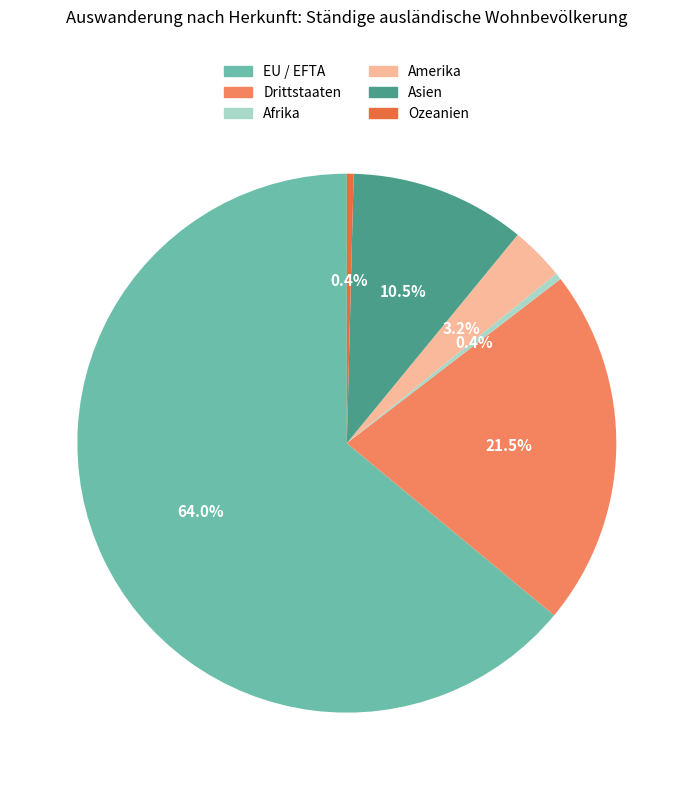

Approximately how many times larger is the value at Amerika compared to Asien?

0.3